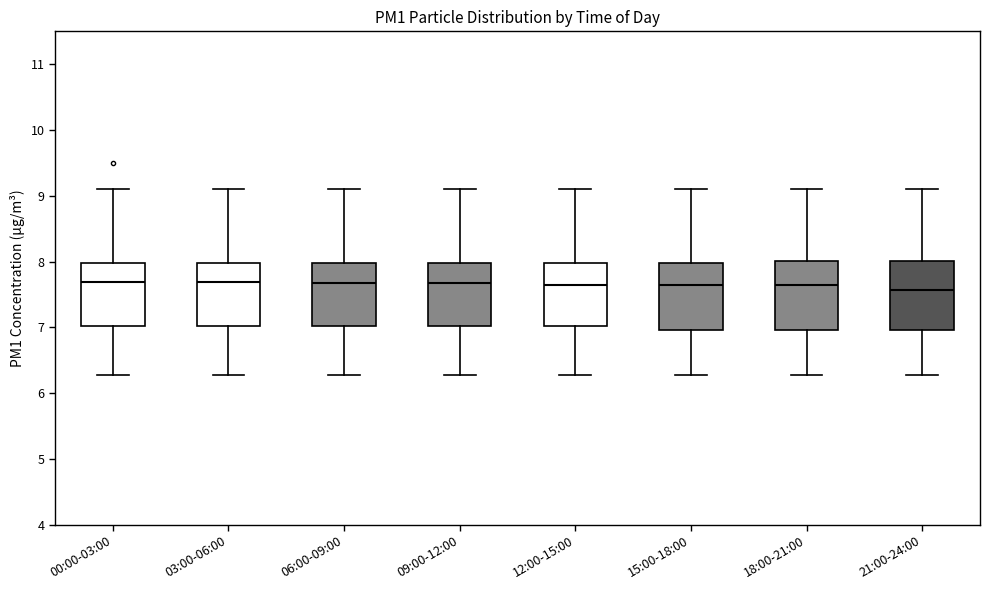

Where does the upper whisker of the box for 00:00-03:00 end on the y-axis? The values are not printed on the chart, so give them approximately, as read against the axis.

9.1